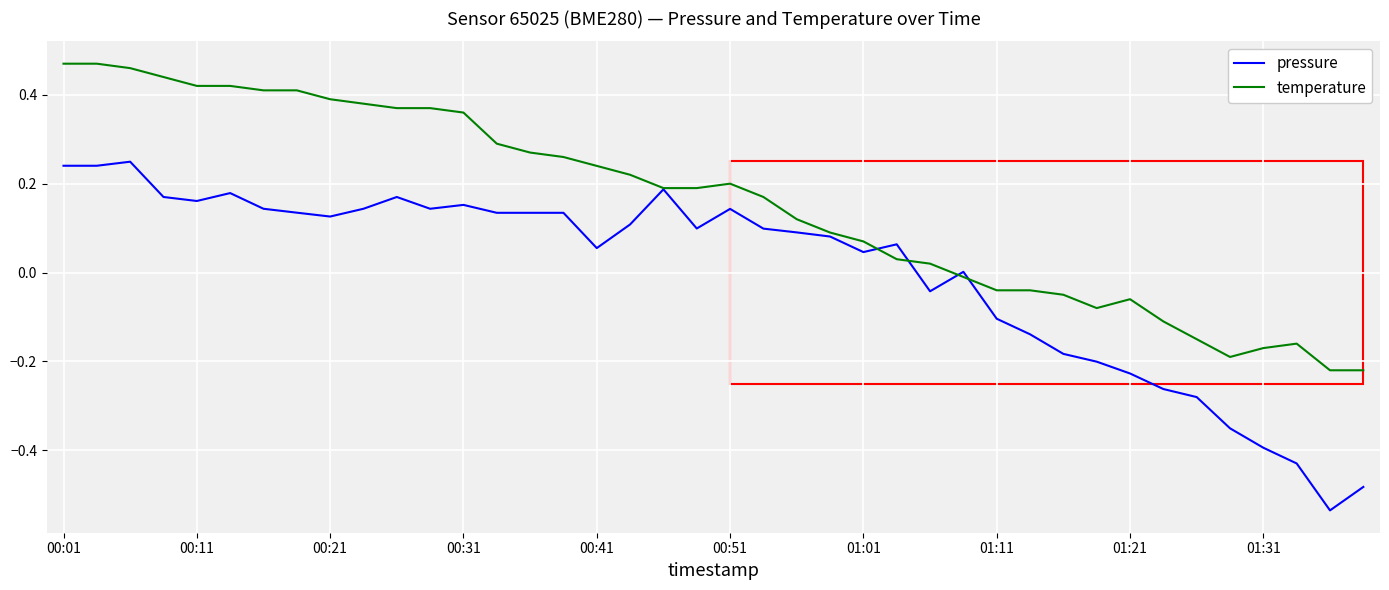

What is the difference between the second highest and second lowest values in the temperature series?

0.7